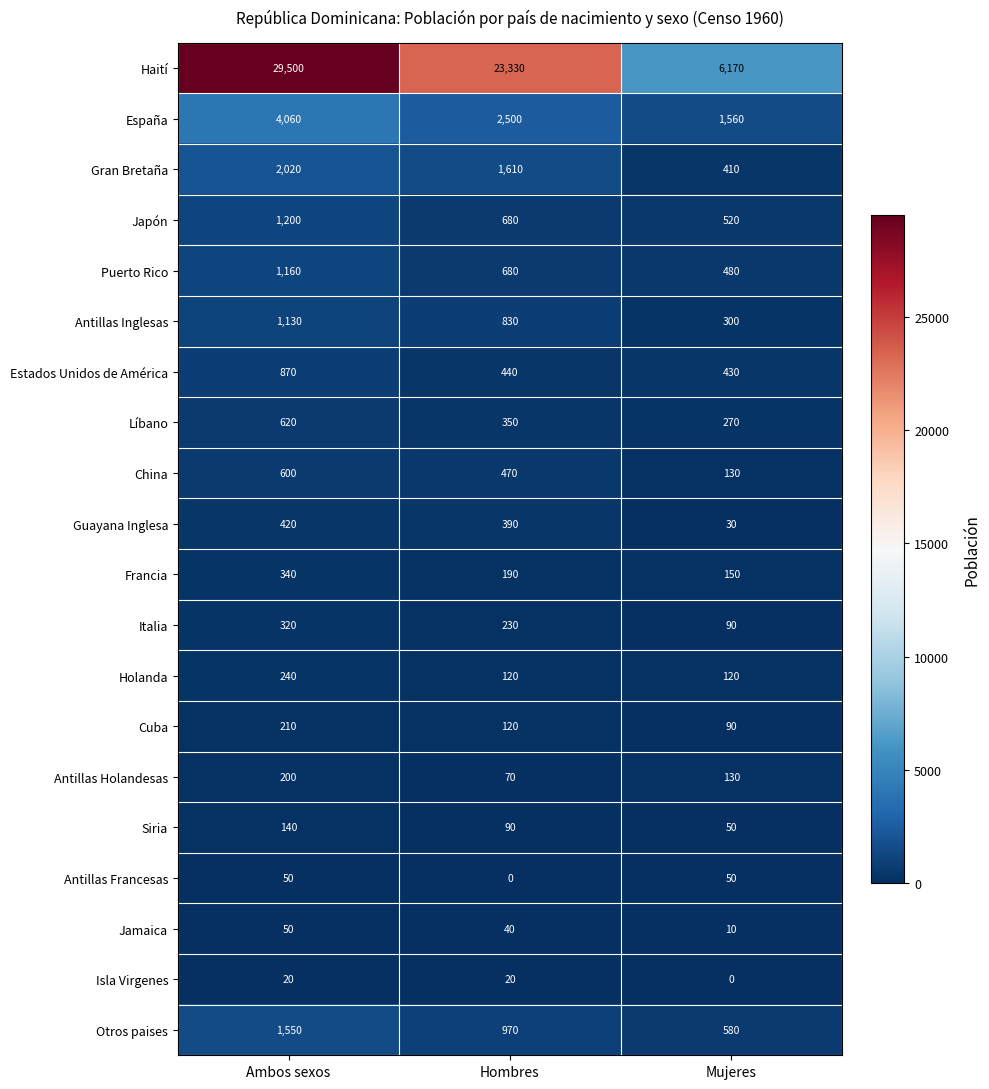

Count the Haití values in the range 6170 to 29500.

3